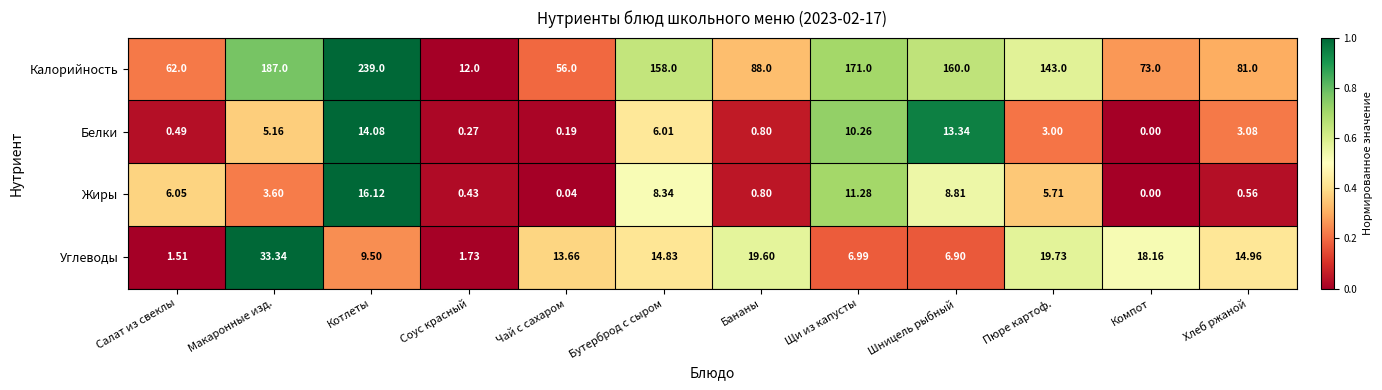

What is the difference between the highest and lowest values at Бутерброд с сыром?

152.0